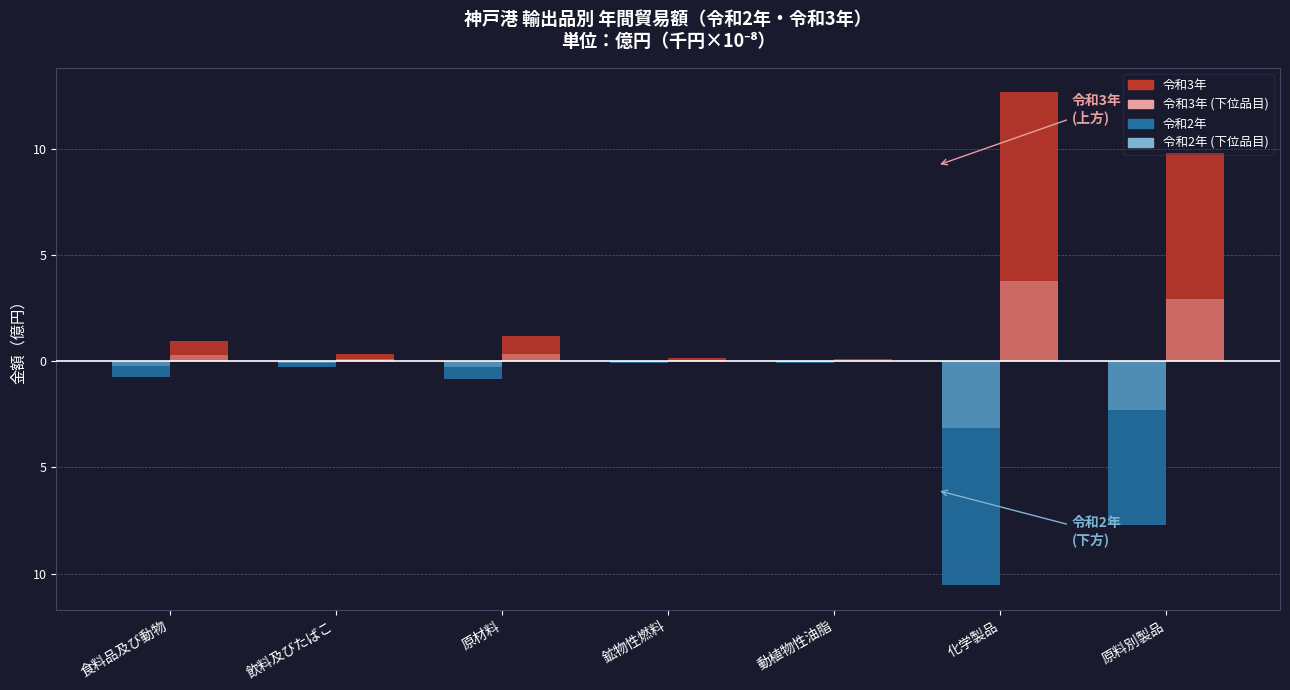

What is the value of the 令和3年 bar at the 1st from the left?

0.9